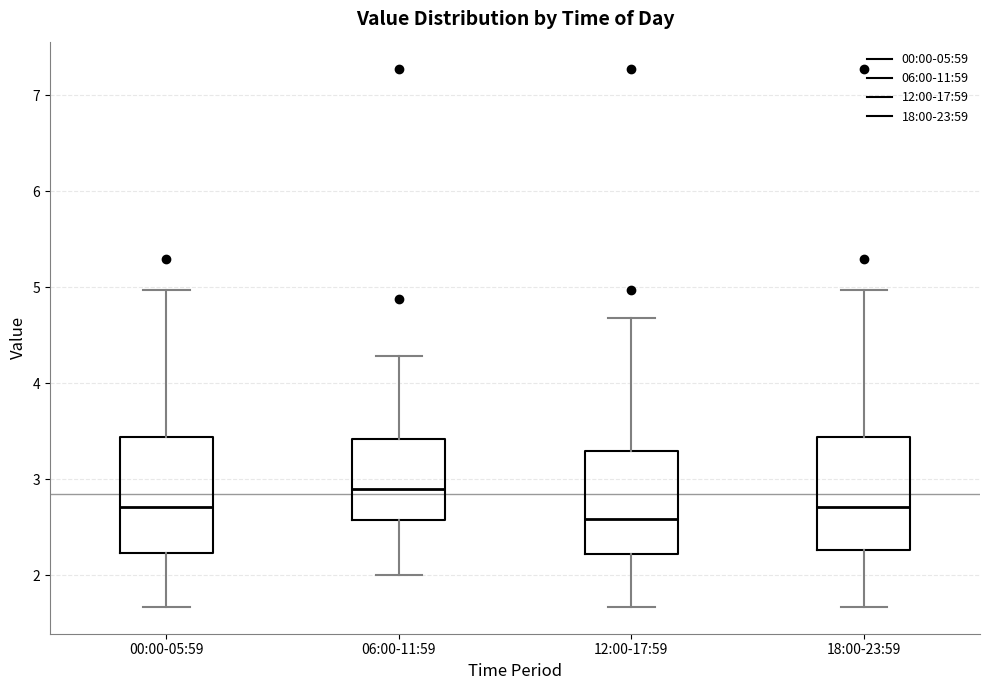

Where does the upper whisker of the box for 00:00-05:59 end on the y-axis? The values are not printed on the chart, so give them approximately, as read against the axis.

5.0